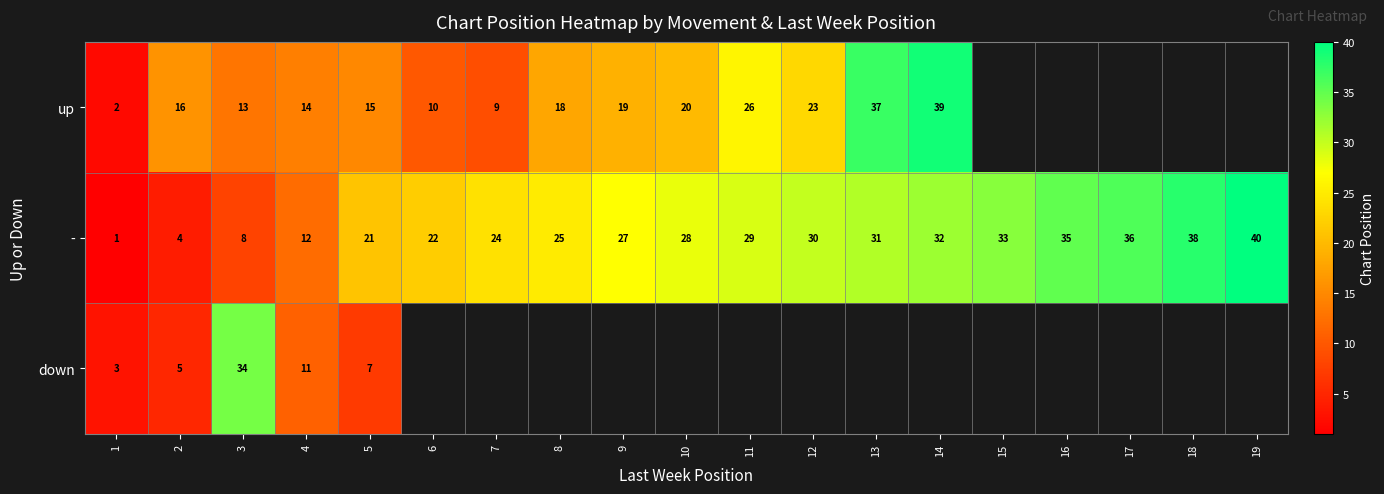

Read the row_0 value at 11.

26.0